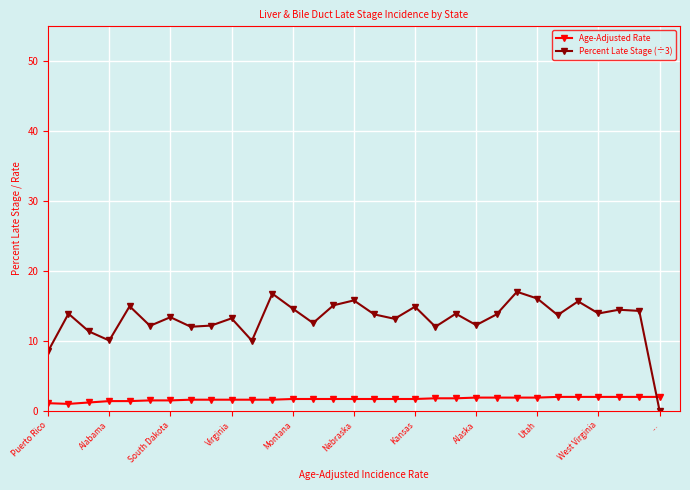

How many times do Percent Late Stage (÷3) and Age-Adjusted Rate cross each other?

1